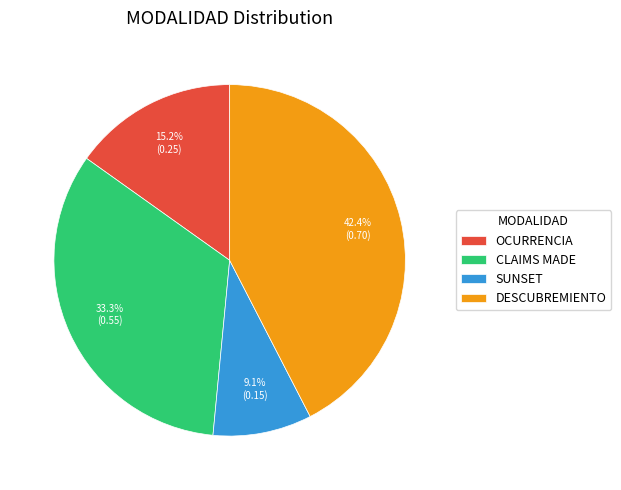

To the nearest percent, what is the average slice percentage?

25%